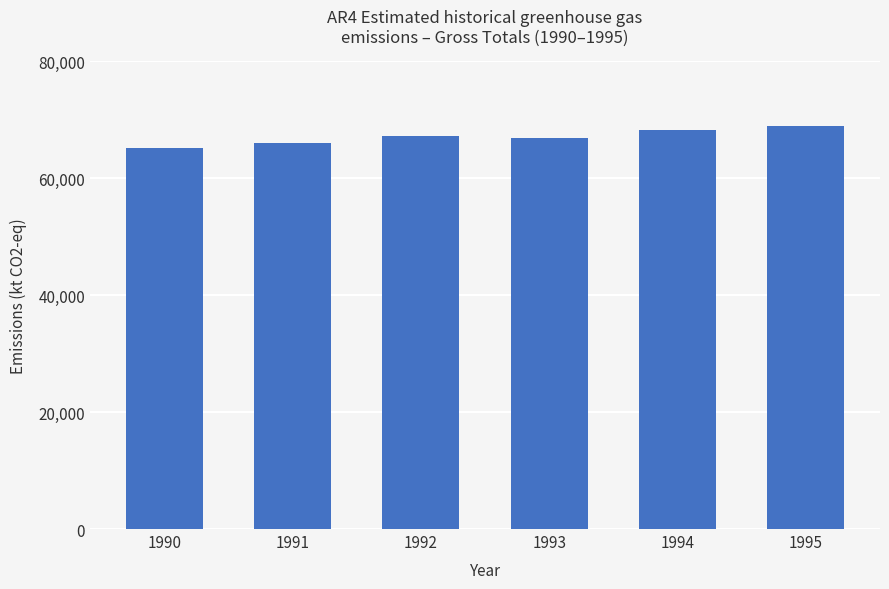

Between 1990 and 1991, which is larger?

1991